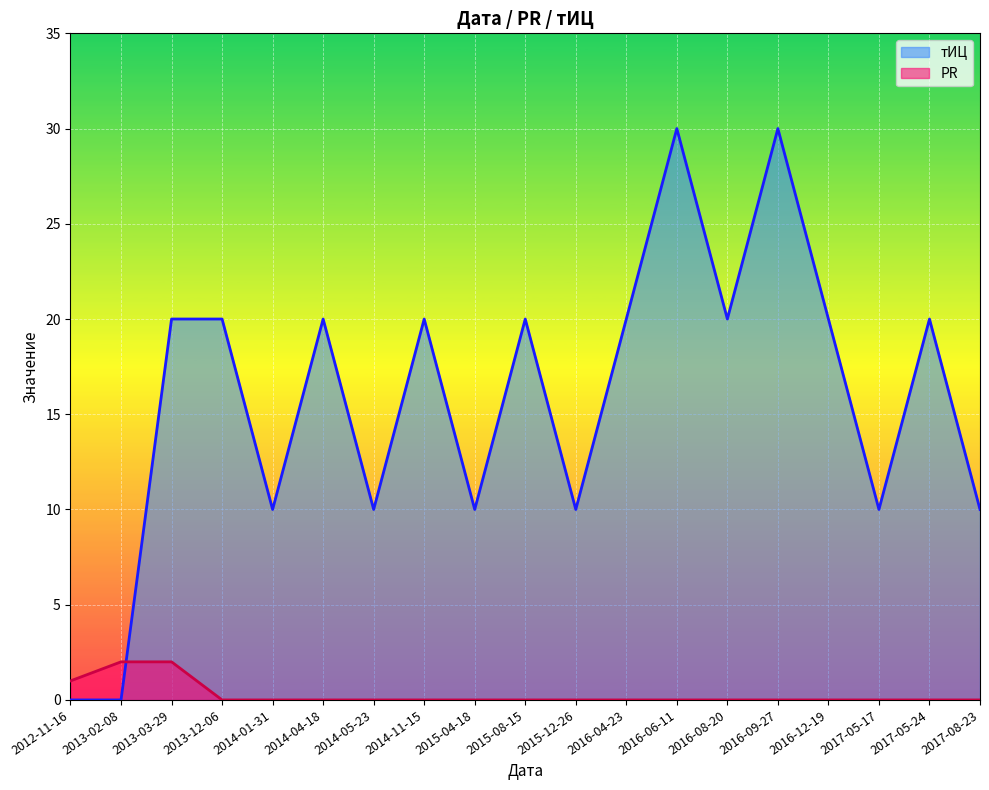

Reading left to right, what are all the values shown in this chart?

тИЦ: 0	0	20	20	10	20	10	20	10	20	10	20	30	20	30	20	10	20	10
PR: 1	2	2	0	0	0	0	0	0	0	0	0	0	0	0	0	0	0	0